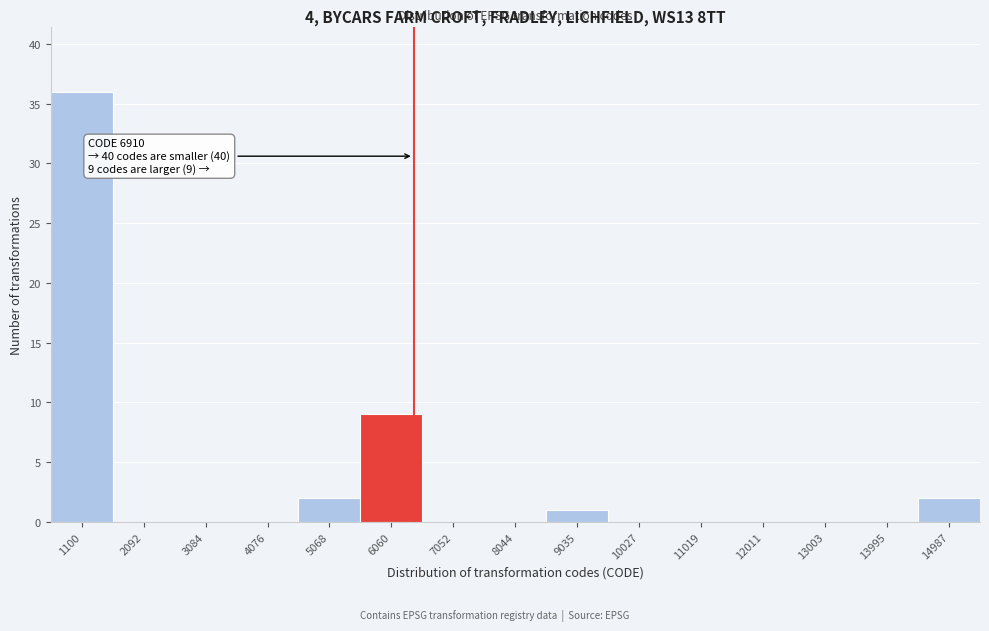

Reading left to right, extract all data points from this chart.

1100=36	2092=0	3084=0	4076=0	5068=2	6060=9	7052=0	8044=0	9035=1	10027=0	11019=0	12011=0	13003=0	13995=0	14987=2